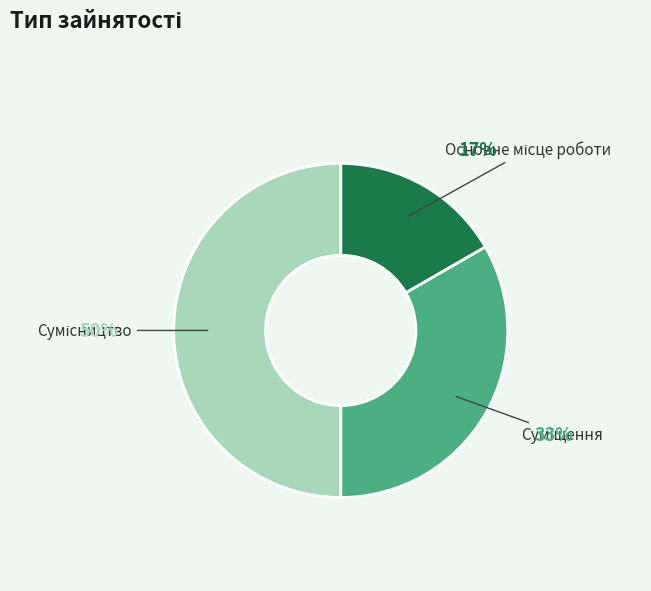

To the nearest percent, what is the average slice percentage?

33%